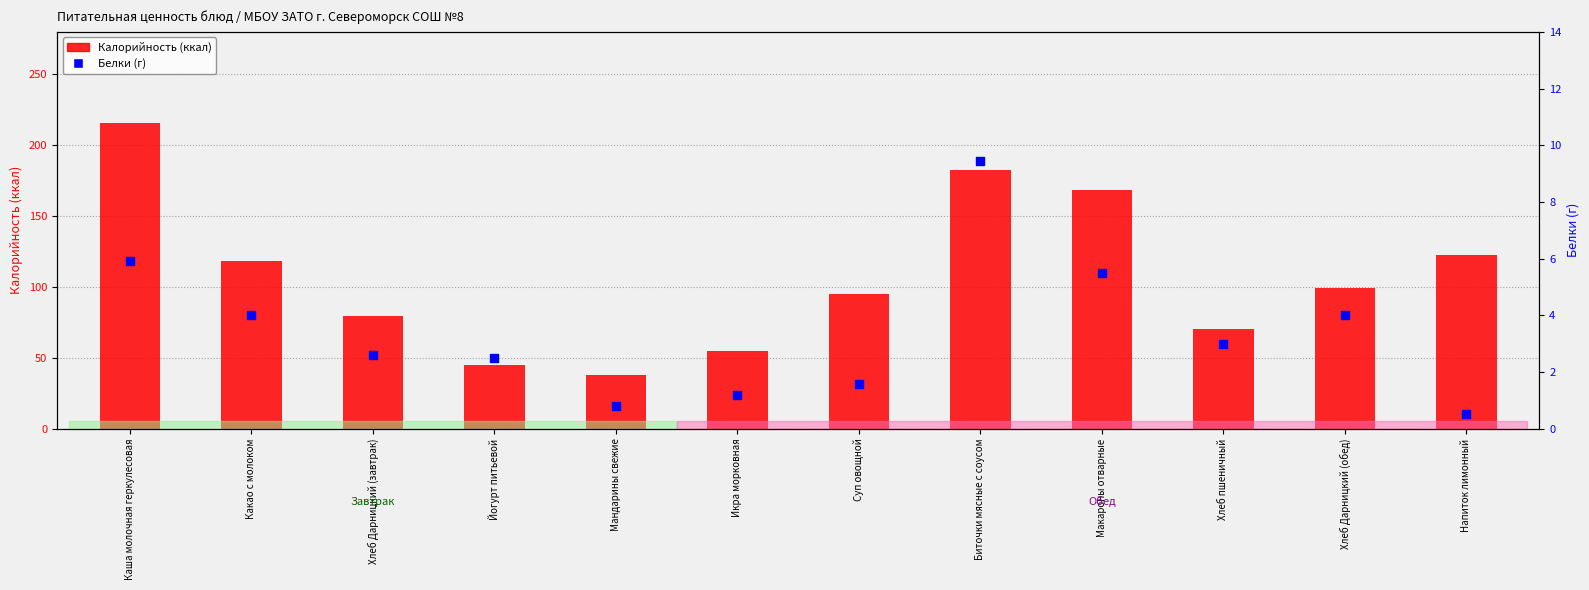

What is the total value across all series at Напиток лимонный?

123.1